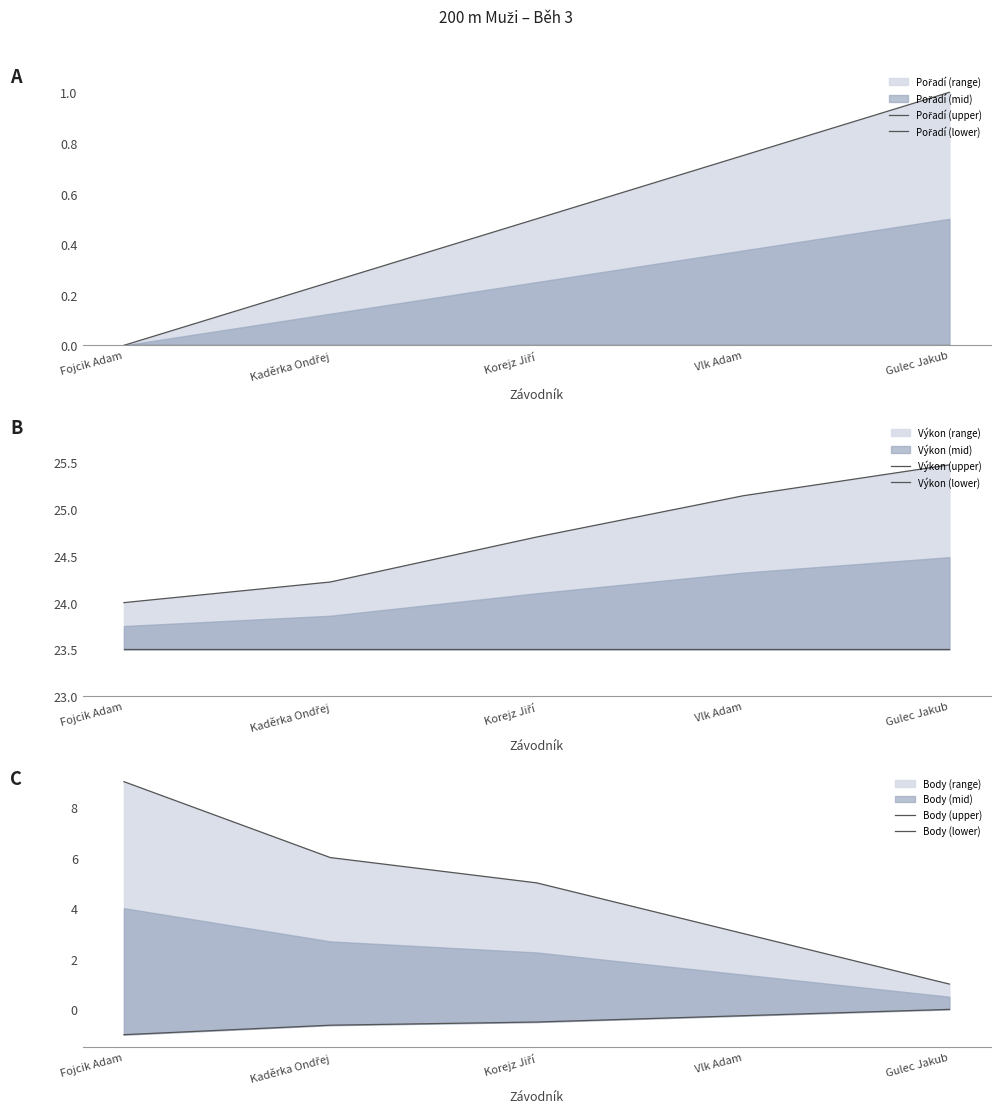

What is the average value of the Výkon (upper) series?

24.7